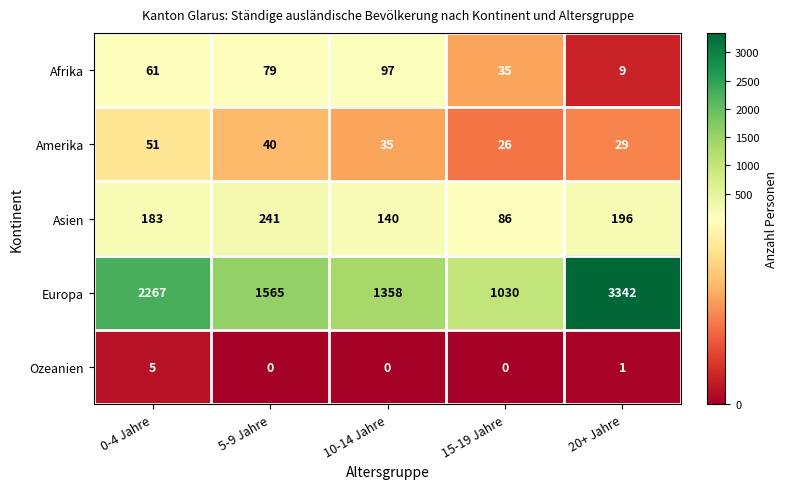

Which series changed the most between 15-19 Jahre and 20+ Jahre?

Europa